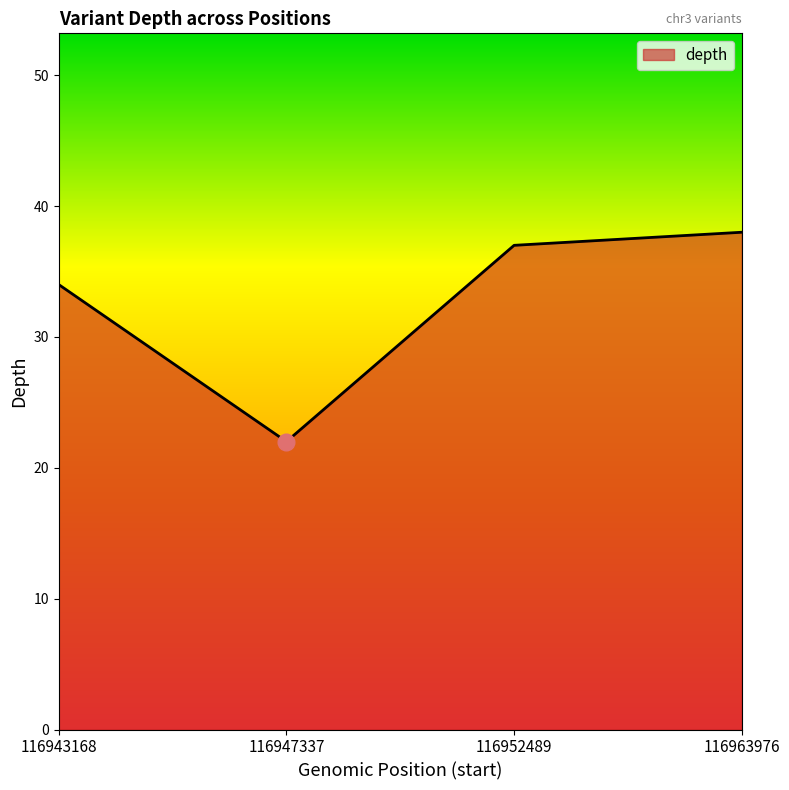

Reading right to left, transcribe all the data shown in this chart.

116963976=38	116952489=37	116947337=22	116943168=34